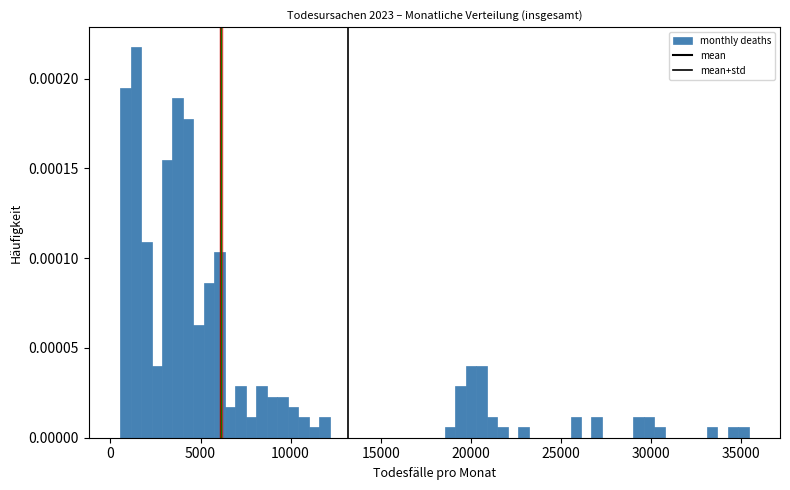

Around what value on the x-axis is the tallest bar? Give the approximate position of its centre, as read against the axis.

1500